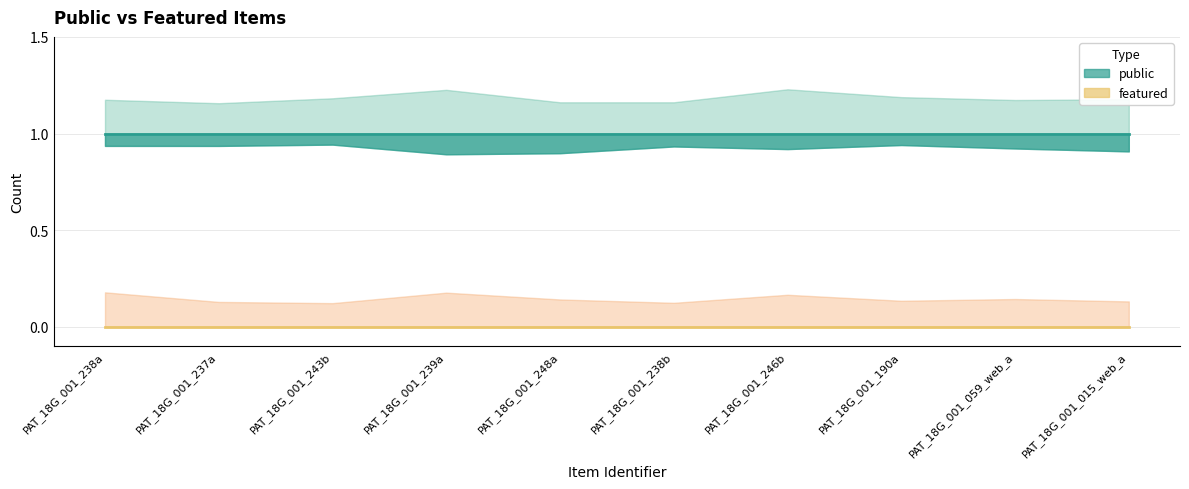

What is the label of the 5th point from the right?

PAT_18G_001_238b